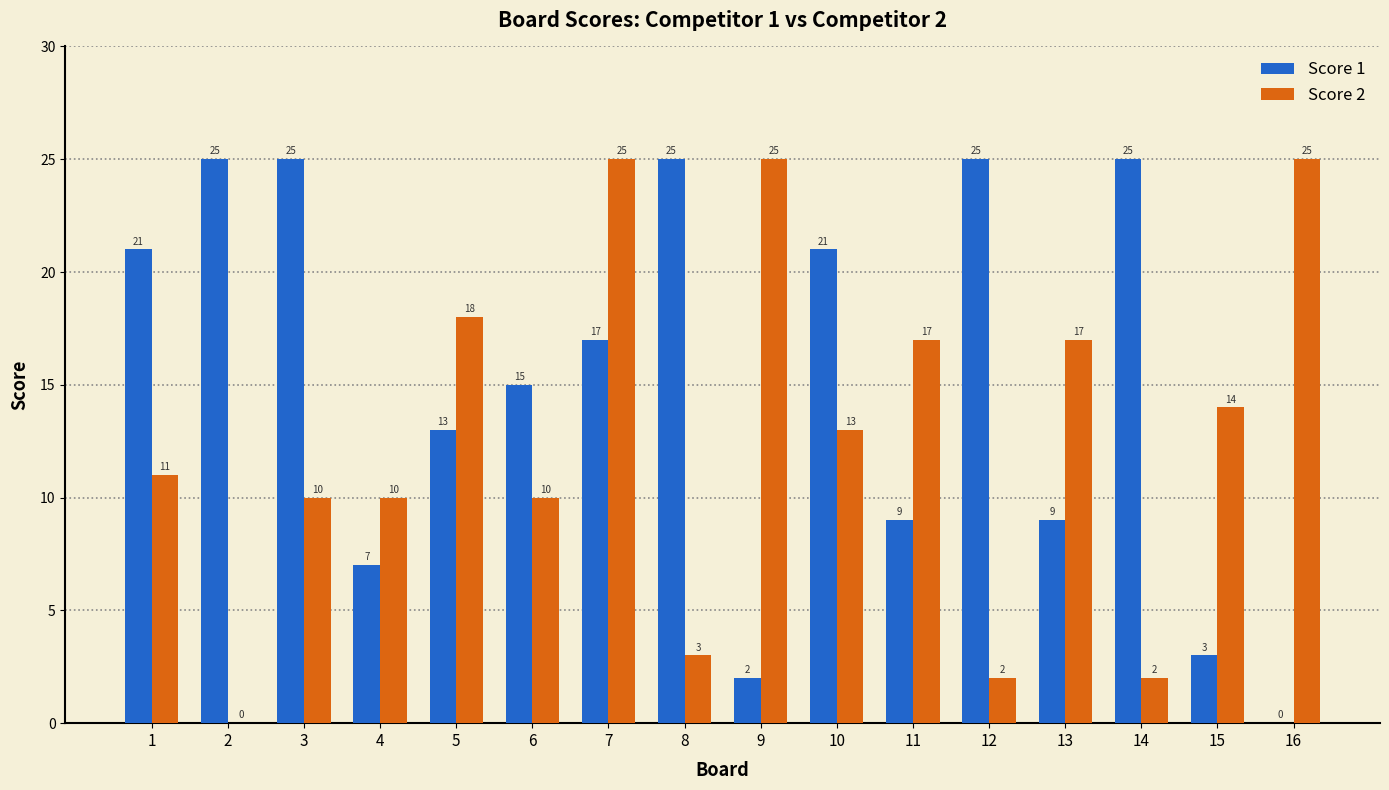

What is the sum of the Score 1 values at 11 and 5?

22